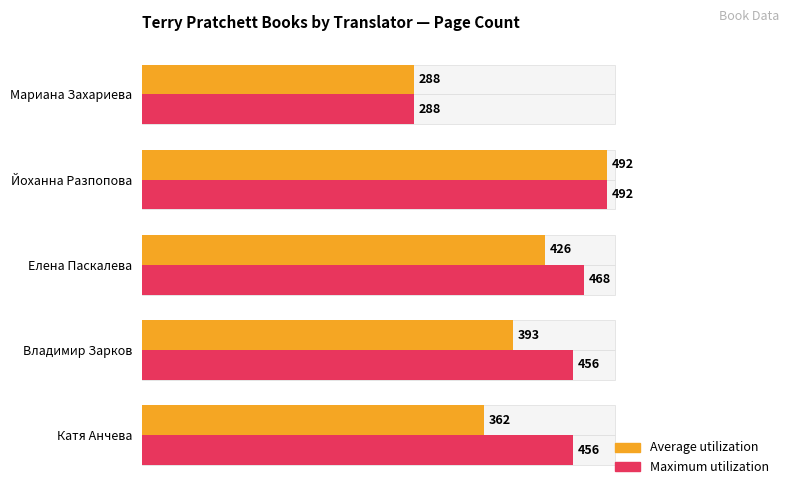

Between Йоханна Разпопова and Мариана Захариева, which is larger?

Йоханна Разпопова